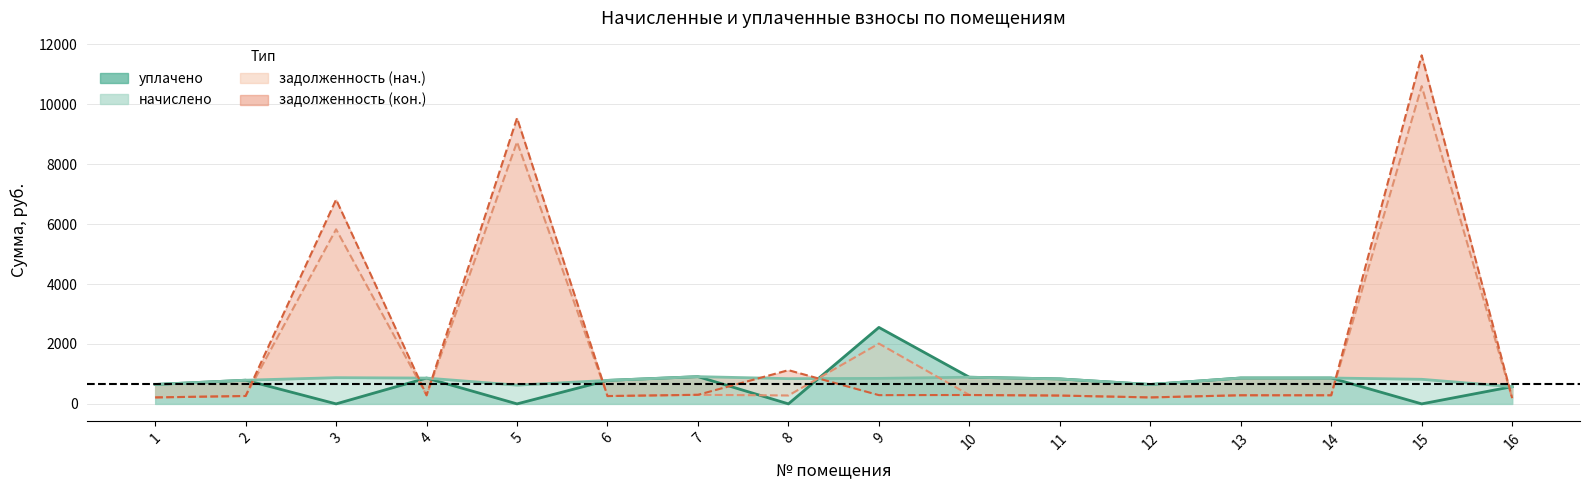

The уплачено series shows -1695.0 at 5. True or false?

False